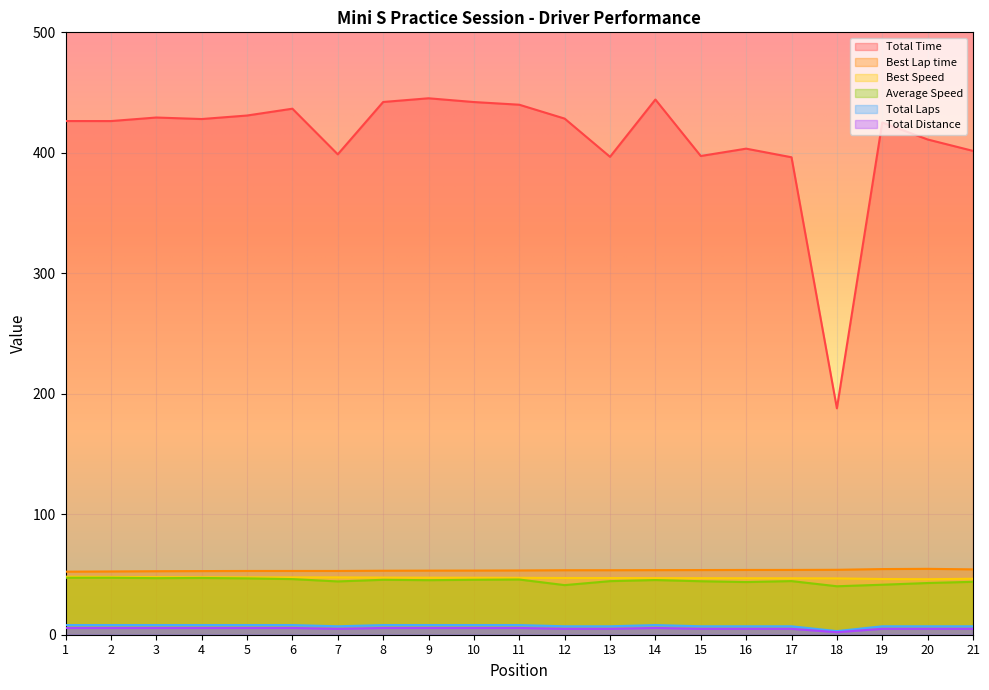

At 18, list the series in order from largest to smallest.

Total Time, Best Lap time, Best Speed, Average Speed, Total Laps, Total Distance